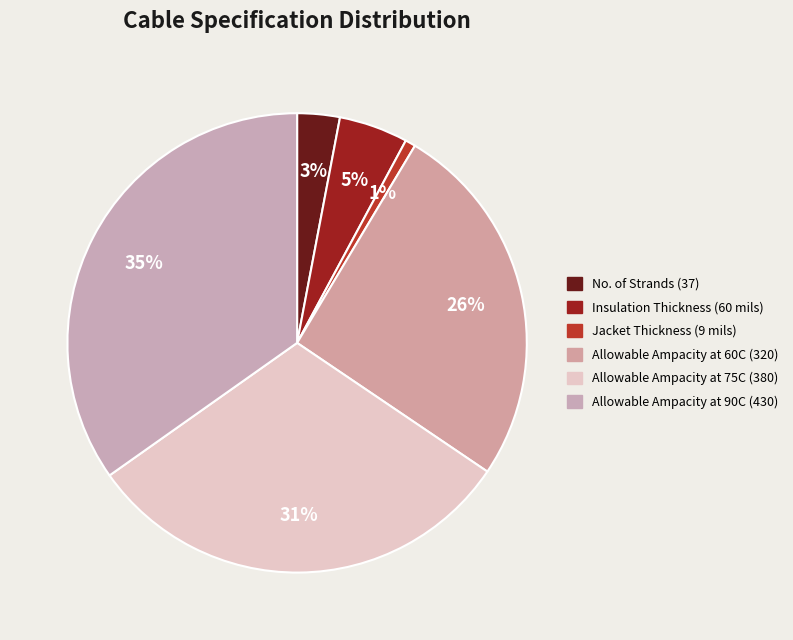

To the nearest percent, what is the difference between the Allowable Ampacity at 75C (380) and Allowable Ampacity at 60C (320) slice percentages?

5%